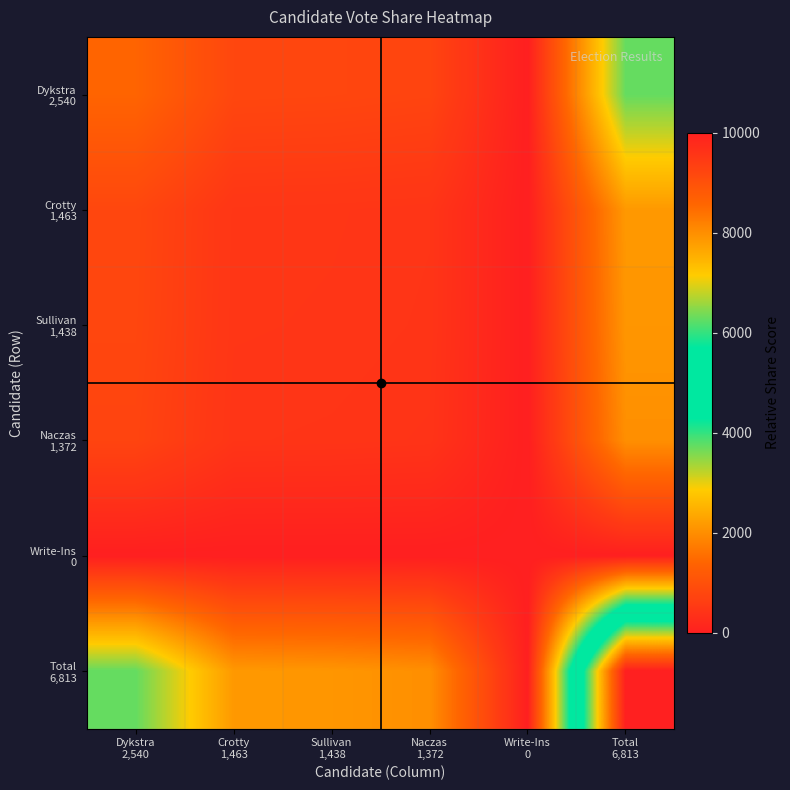

List the series in order of their peak value, highest first.

Total 6,813, Dykstra 2,540, Crotty 1,463, Sullivan 1,438, Naczas 1,372, Write-Ins 0